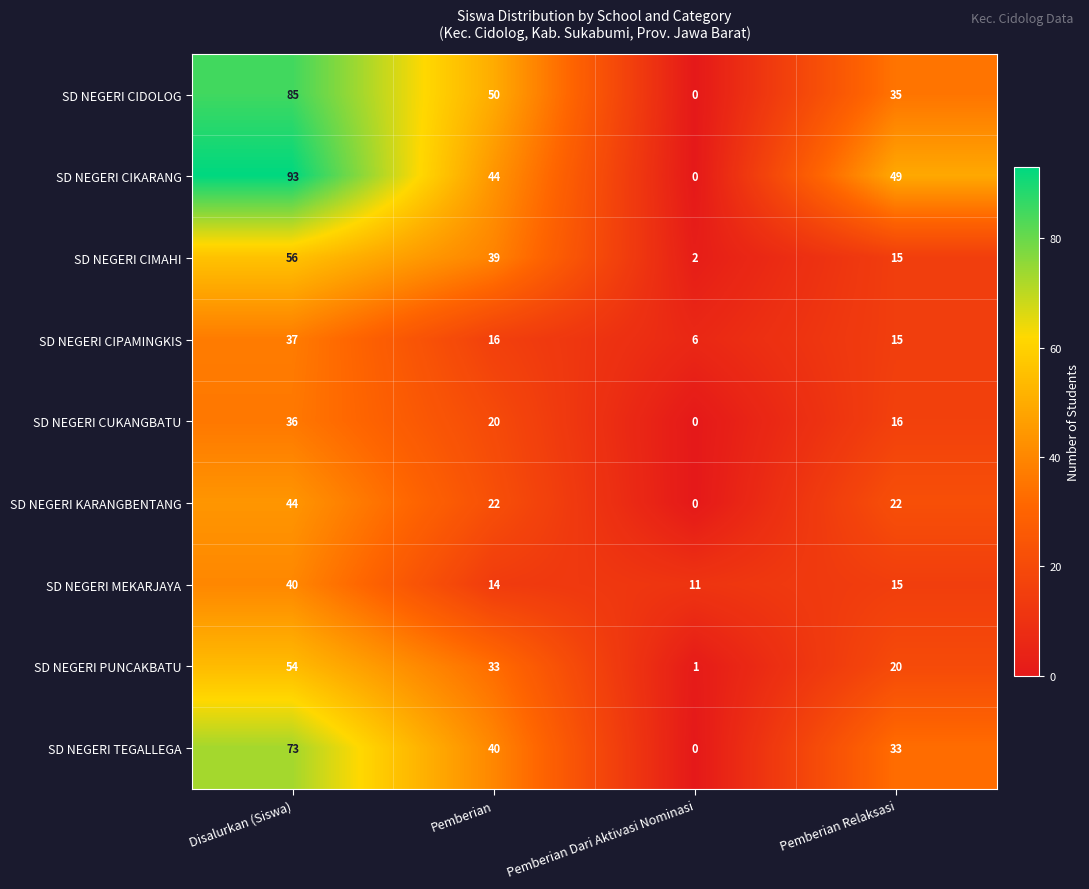

What is the total value across all series at Disalurkan (Siswa)?

518